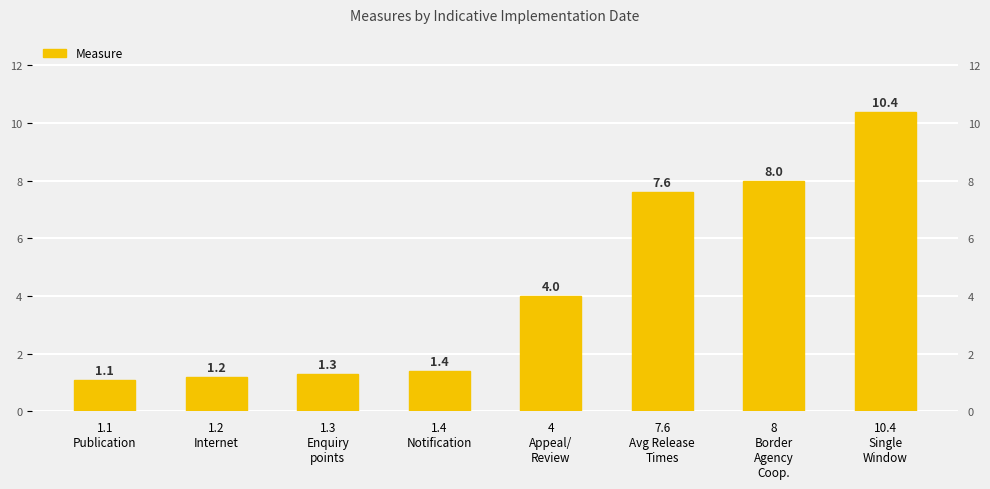

The value at 1.4
Notification is 0.3. True or false?

False